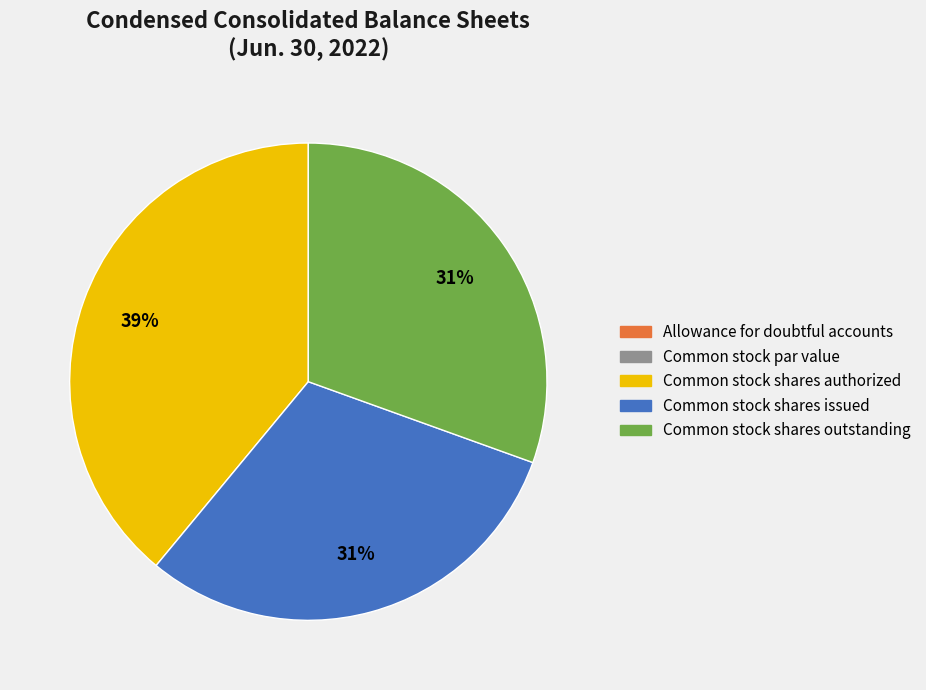

To the nearest percent, what is the difference between the largest and smallest slice percentages?

39%